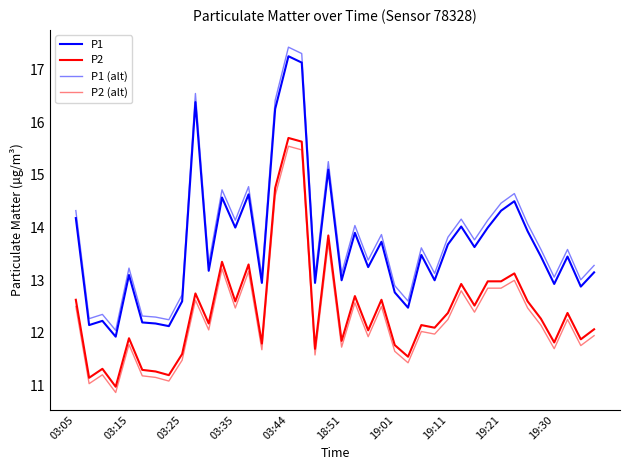

Does the chart have visible grid lines?

No